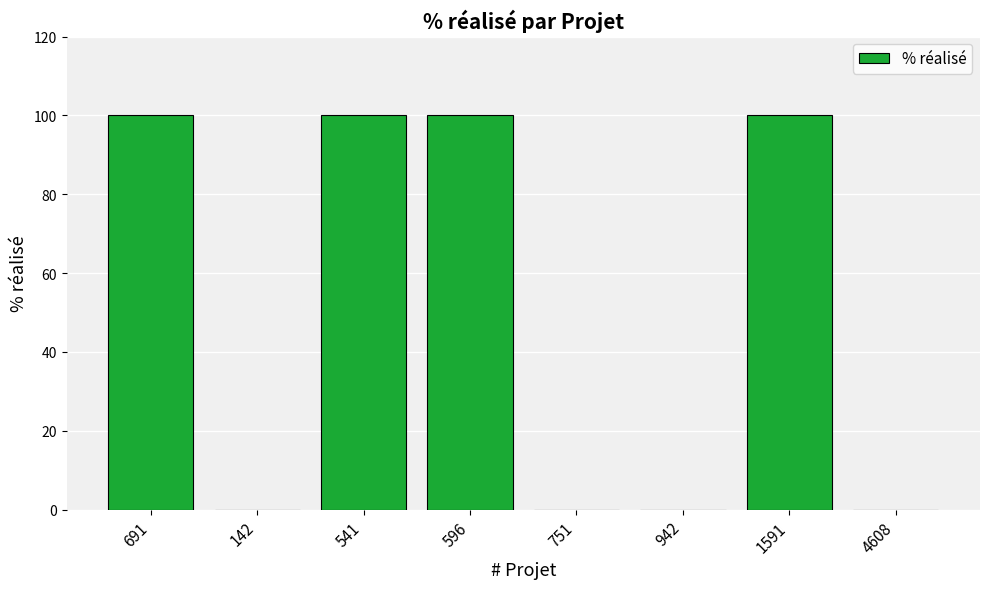

Reading left to right, extract all data points from this chart.

691=100	142=0	541=100	596=100	751=0	942=0	1591=100	4608=0